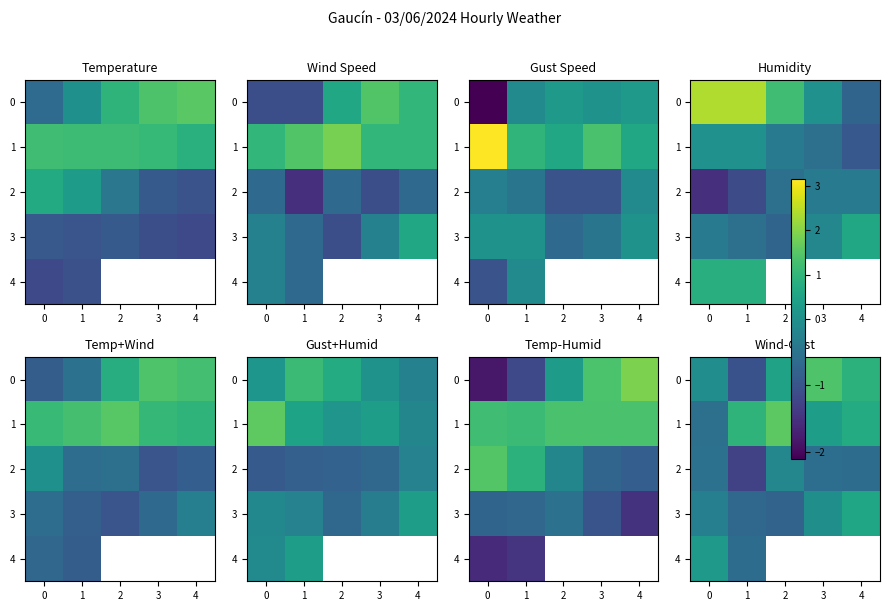

What is the average value of the 1 series?

0.6